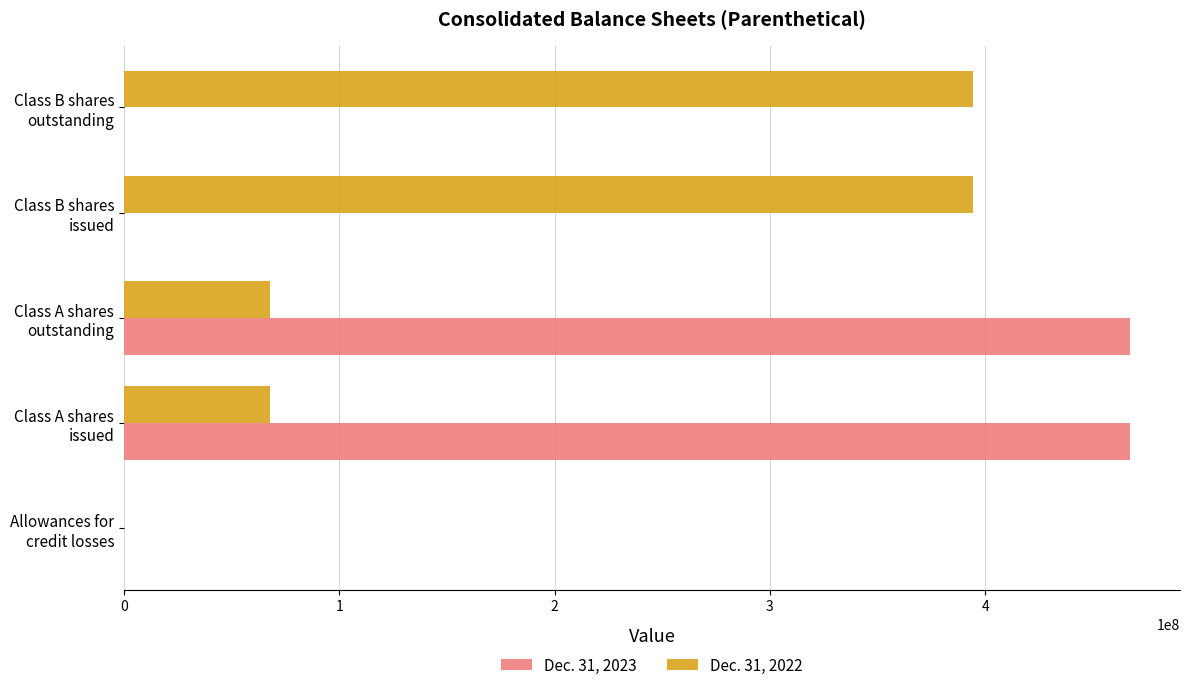

How many distinct data groups are displayed?

2